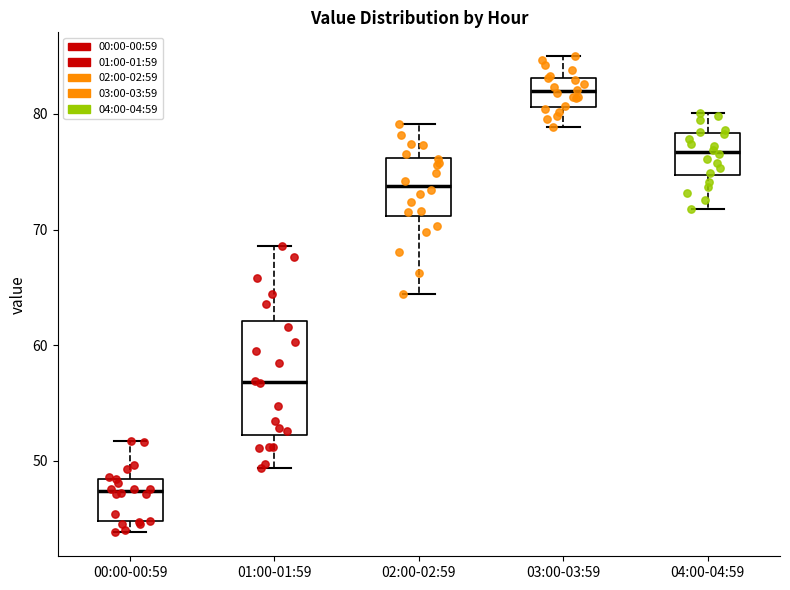

Which box is the tallest, from its lower edge to its upper edge?

01:00-01:59